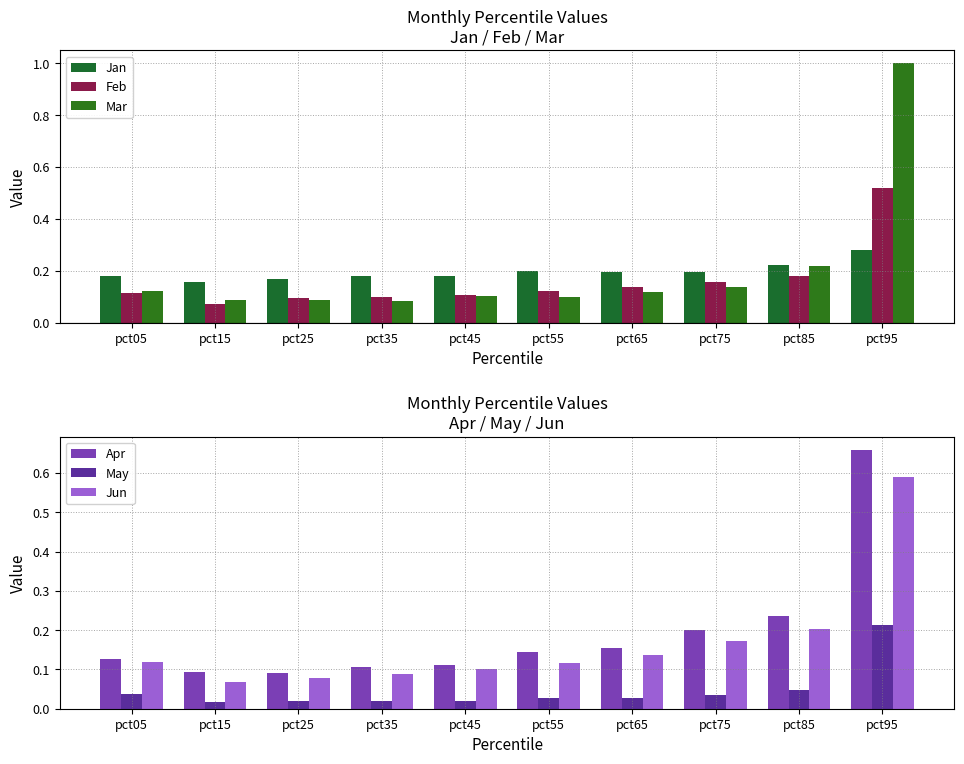

What is the highest value of the Mar series?

1.0